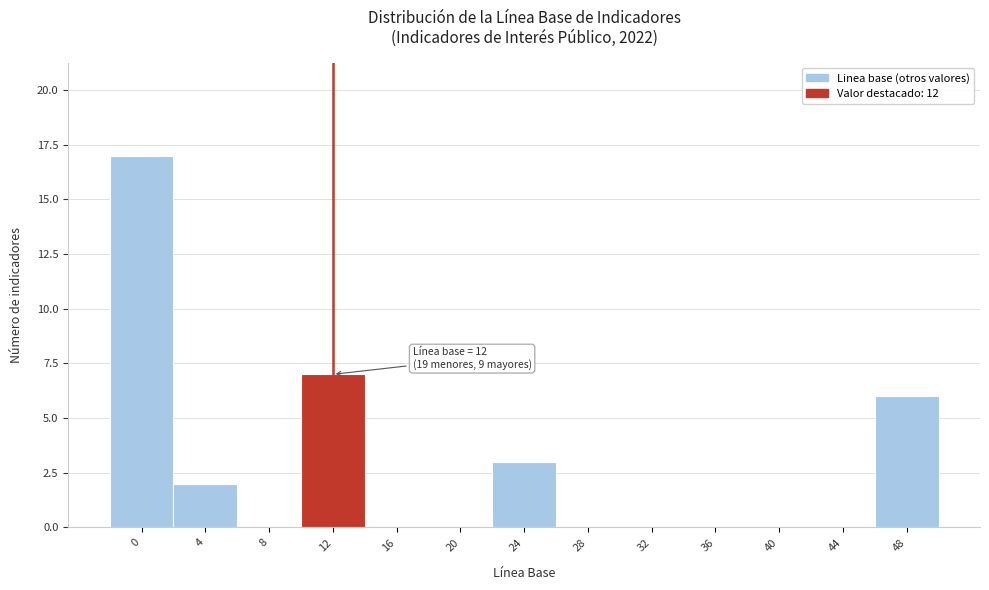

Reading right to left, extract all data points from this chart.

48=6	44=0	40=0	36=0	32=0	28=0	24=3	20=0	16=0	12=7	8=0	4=2	0=17